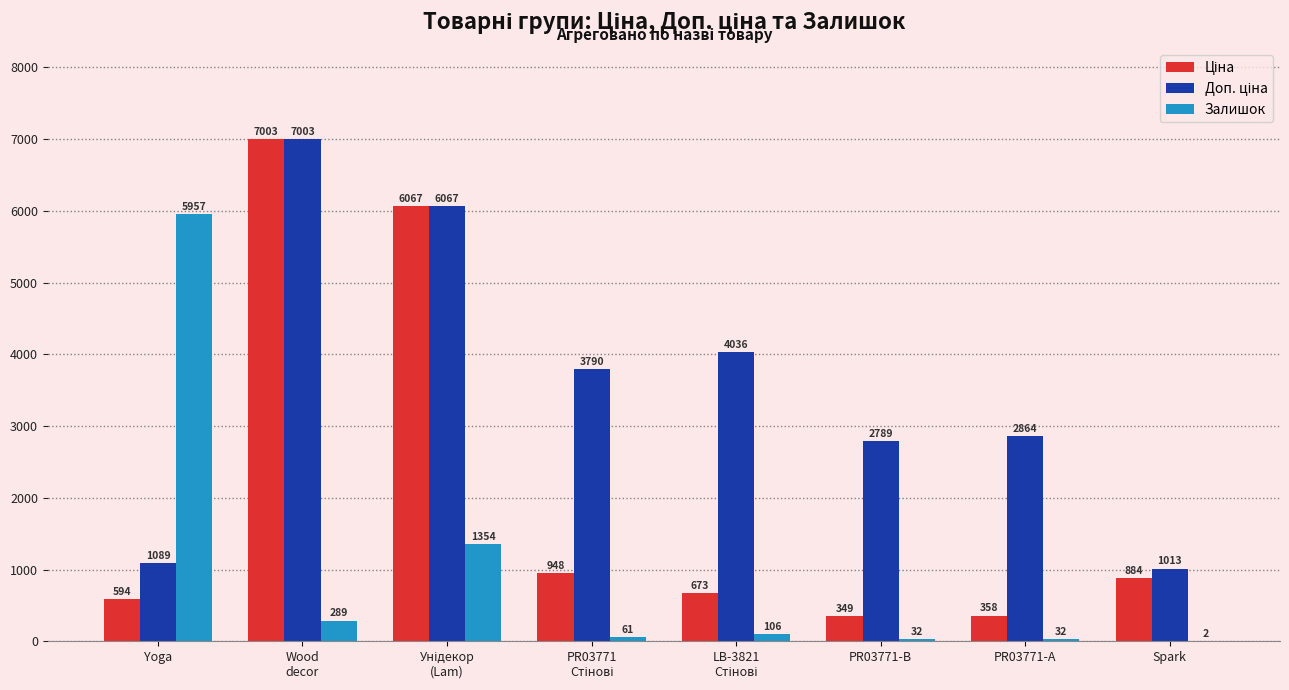

At which label does Залишок reach its peak?

Yoga